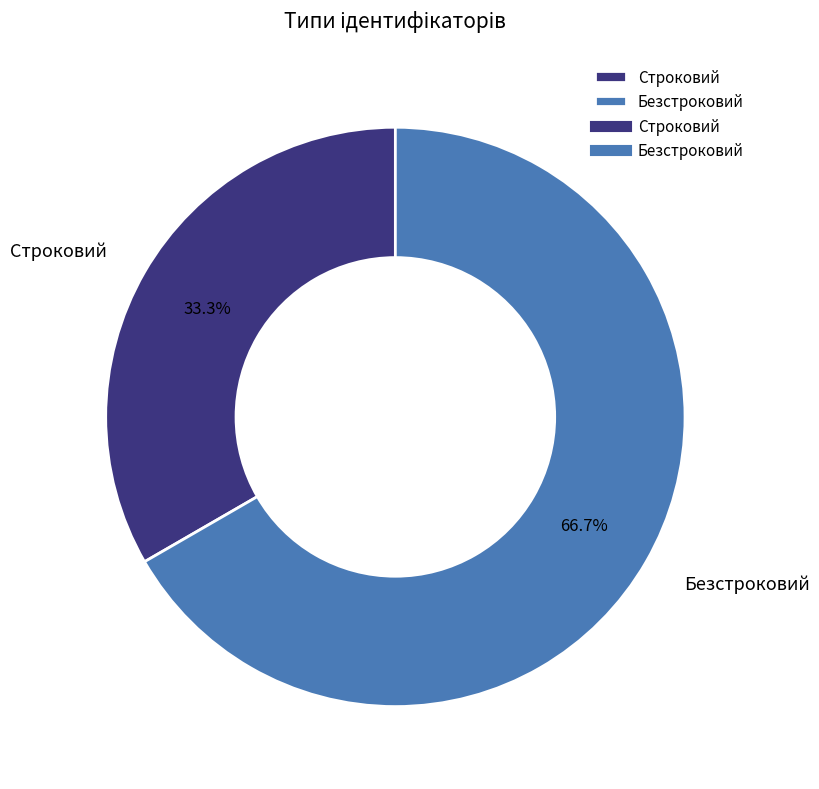

Rank the categories by value from highest to lowest.

Безстроковий, Строковий